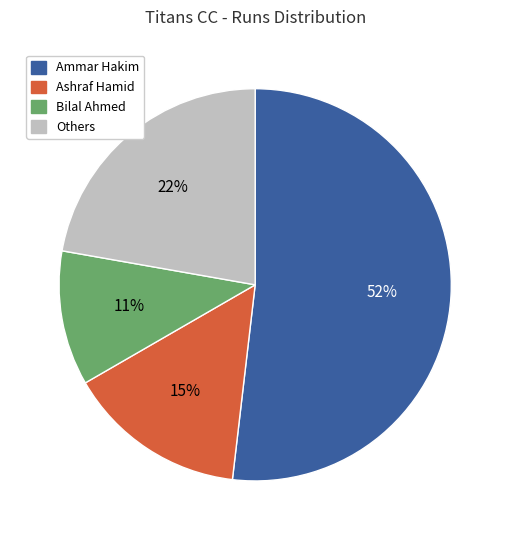

Does any single category account for the majority?

Yes